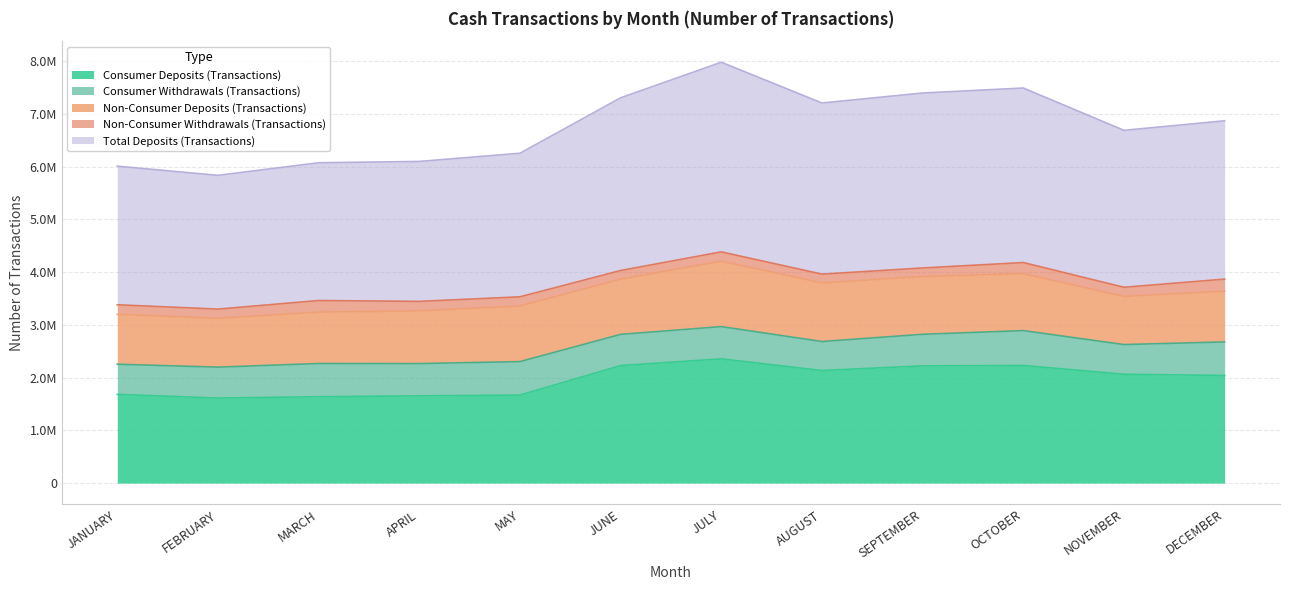

At how many categories does at least one series exceed 1681225?

12